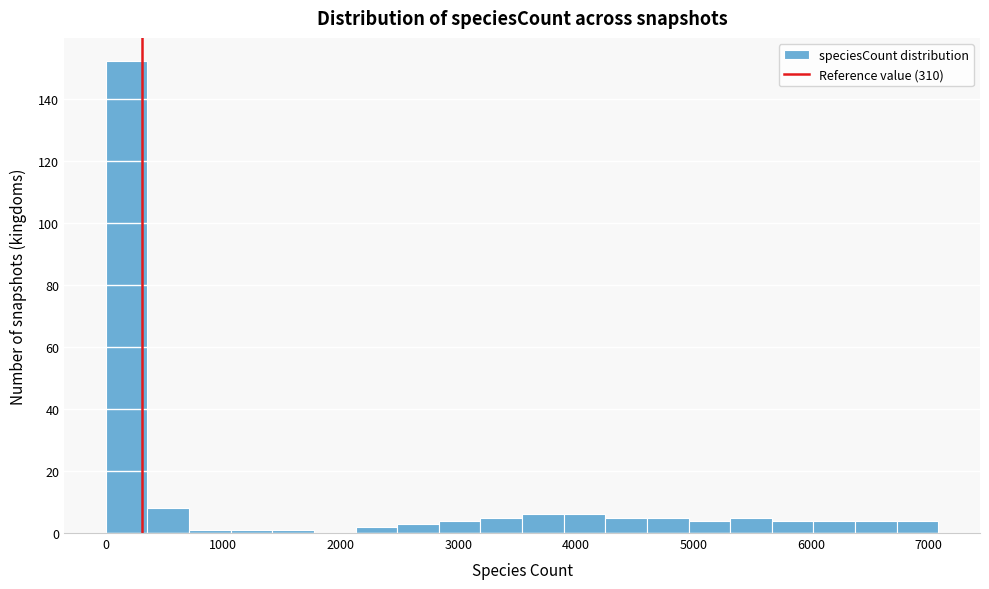

Around what value on the x-axis is the tallest bar? Give the approximate position of its centre, as read against the axis.

200